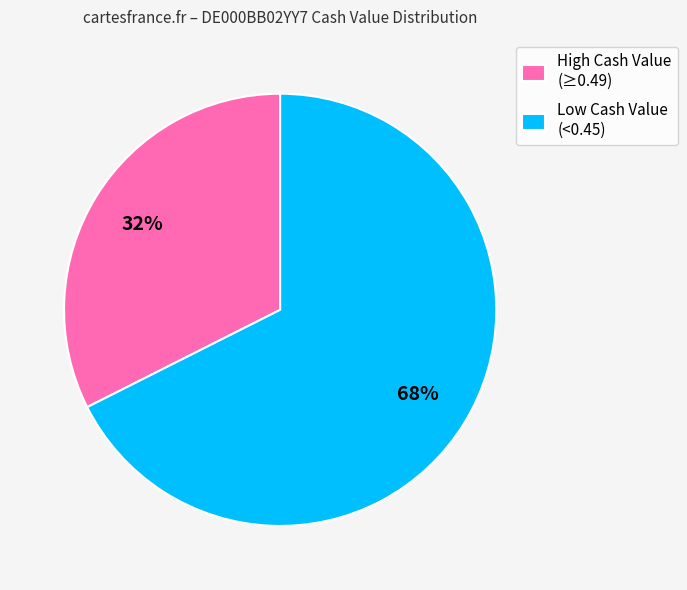

What is the smallest slice in the pie chart?

High Cash Value (≥0.49)